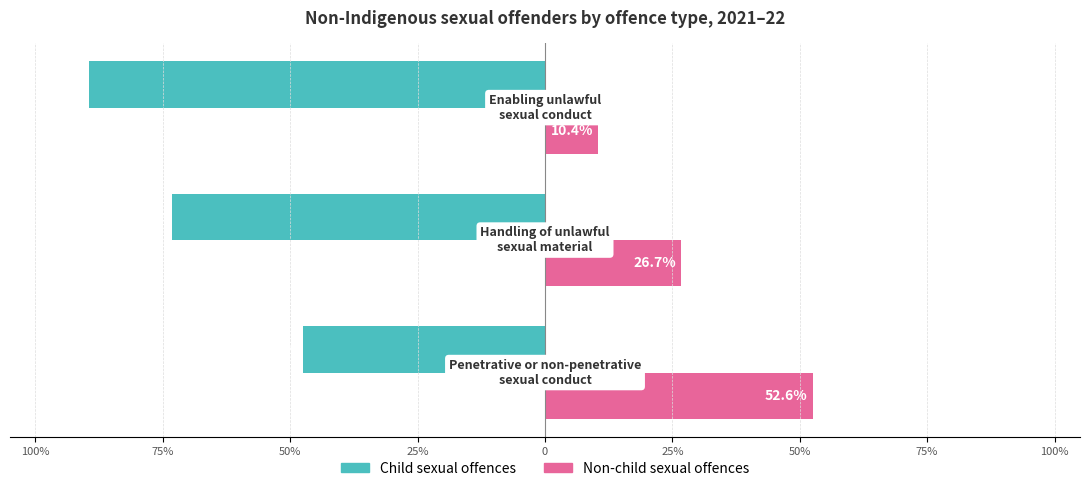

What are all the series names shown in the legend?

Child sexual offences, Non-child sexual offences